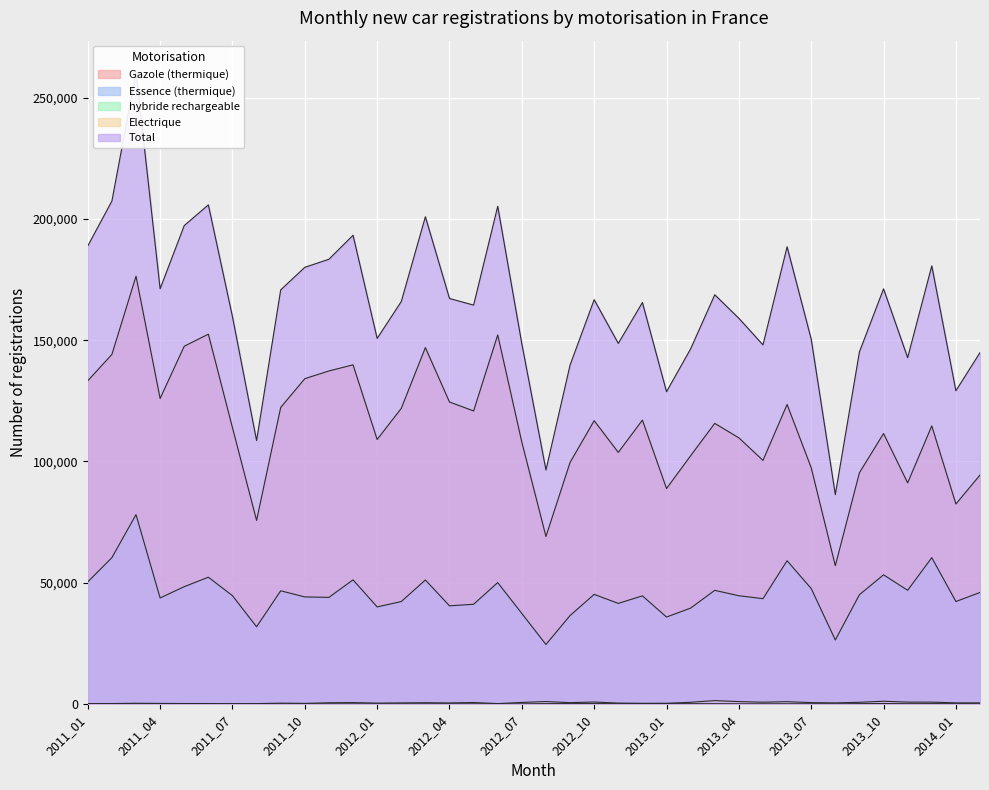

How many lines are shown in the chart?

5